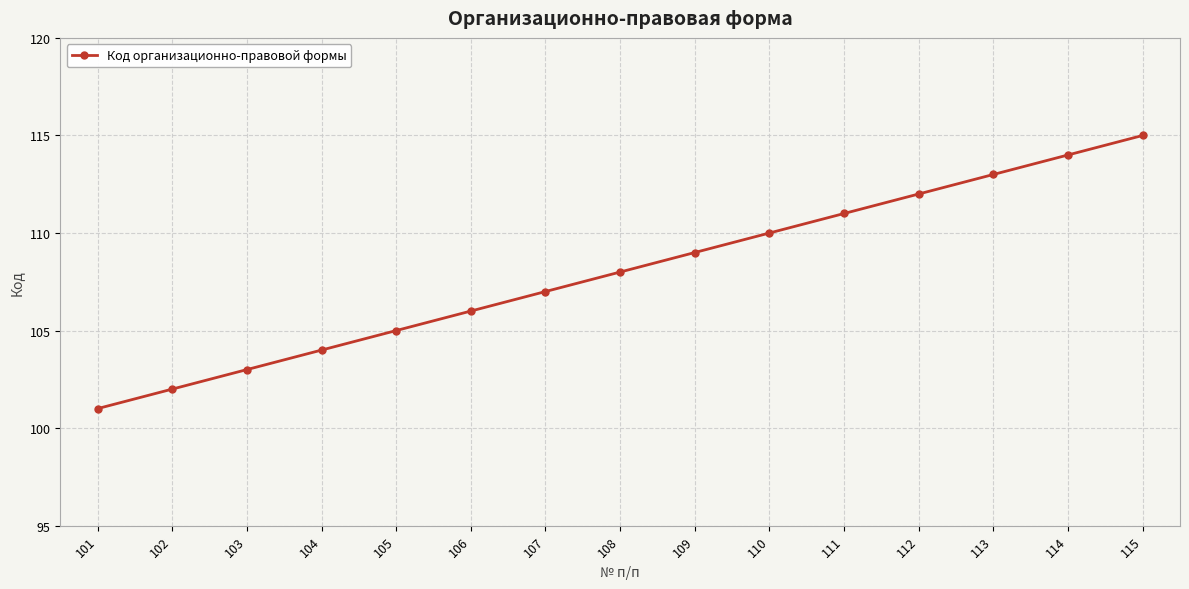

The chart shows a value of 103 at 103. True or false?

True